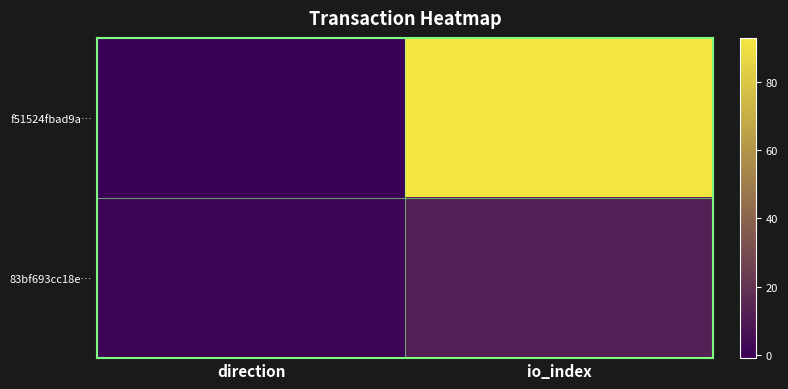

Reading left to right, list all the values displayed in this chart.

f51524fbad9a…: direction=-1	io_index=93
83bf693cc18e…: direction=1	io_index=12